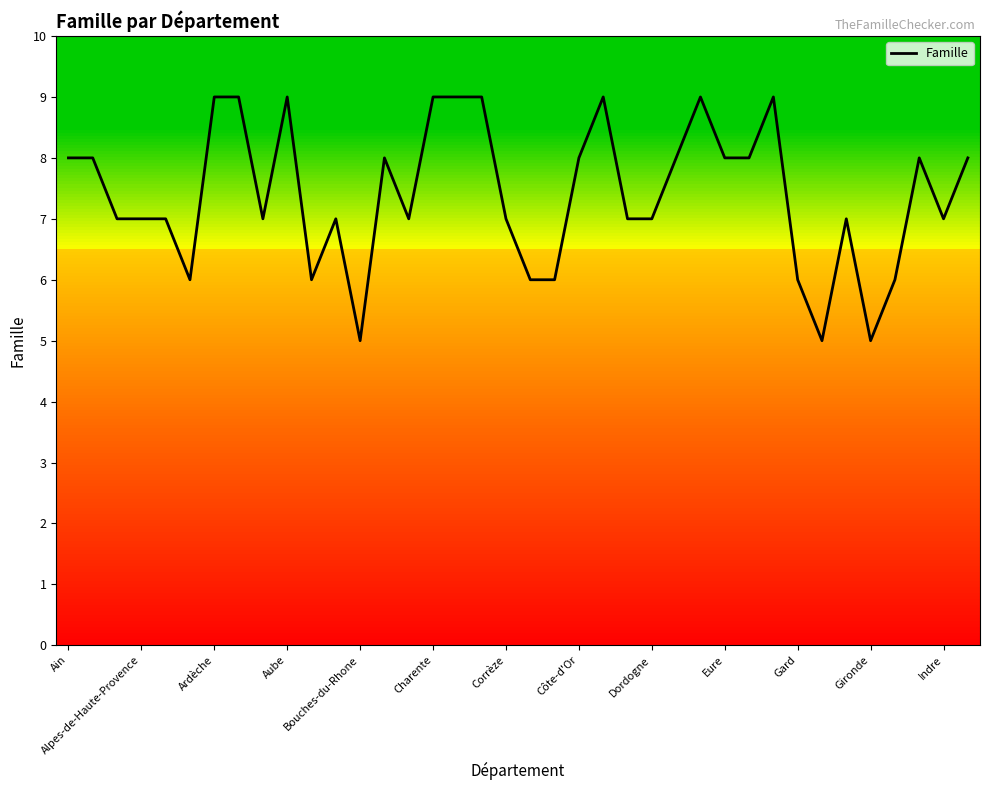

What is the maximum value shown in the chart?

9